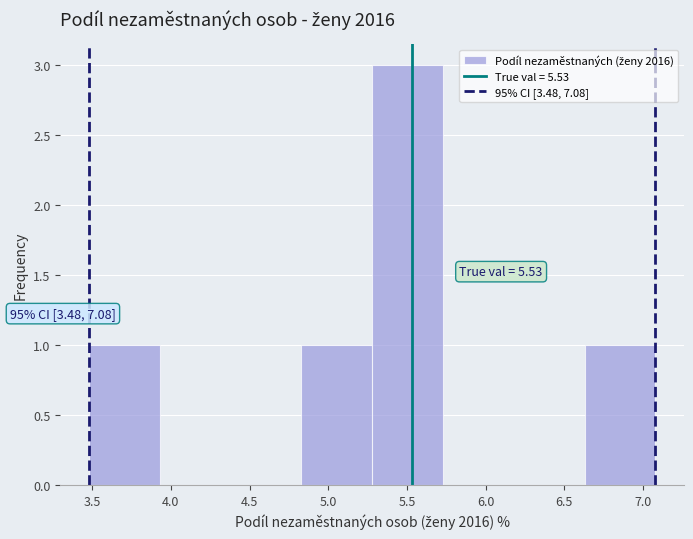

Which range on the x-axis has the tallest bar?

5.30 to 5.75